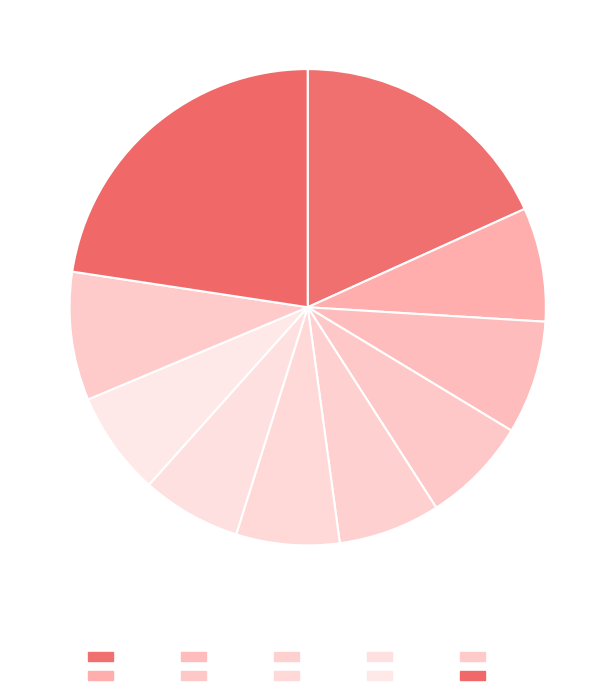

Which category has the smallest portion of the pie?

pct65